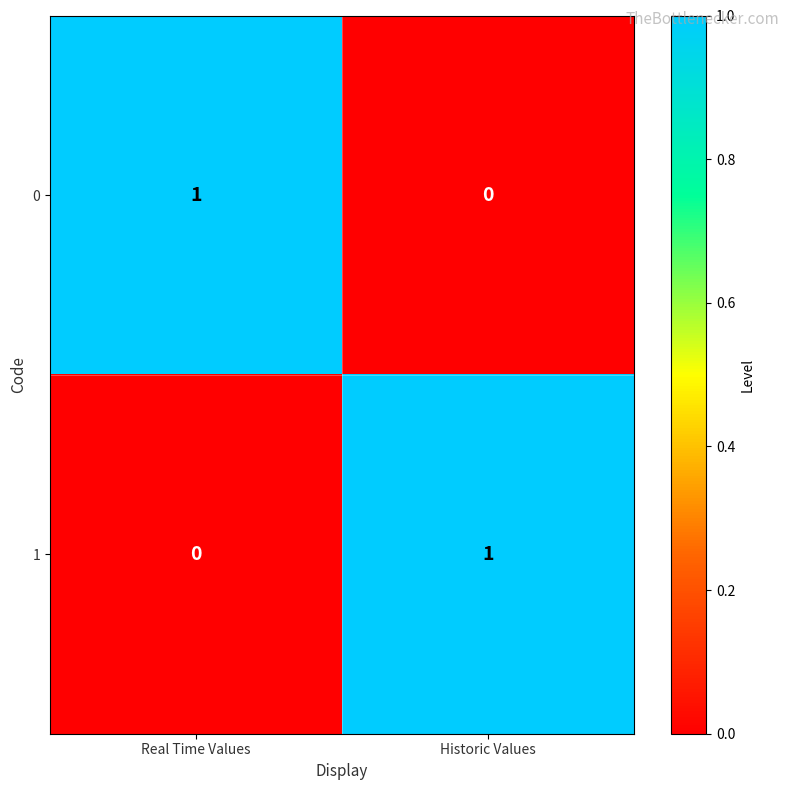

At which label does 1 reach its minimum?

Real Time Values